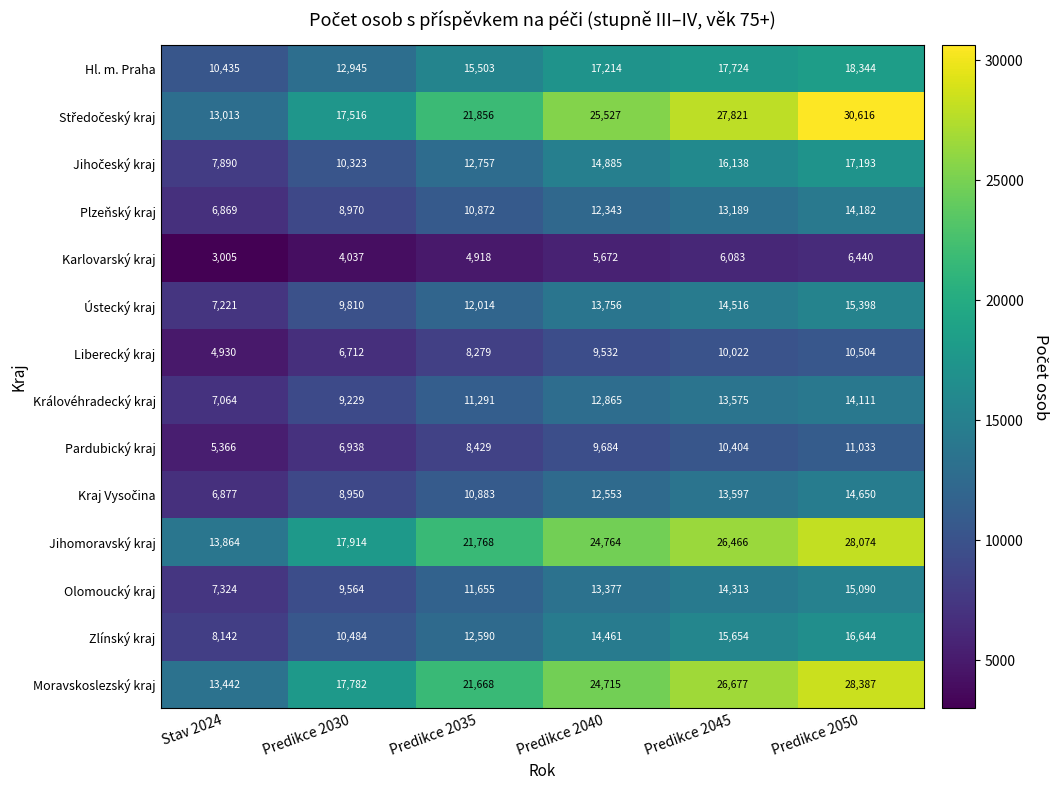

What is the difference between the highest and lowest values at Predikce 2030?

13877